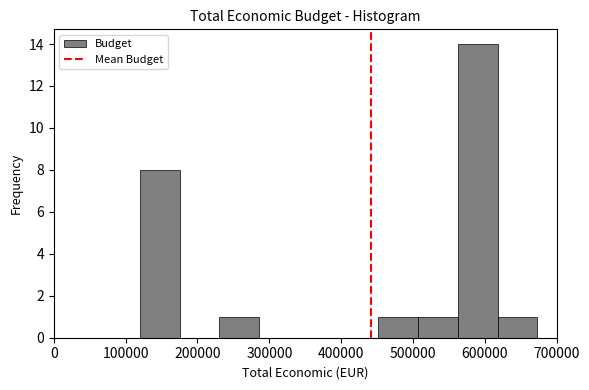

Reading left to right, transcribe this chart: for each bar, give the range it covers on the x-axis and its height. Neither the bar edges nor the heights are printed on the chart, so give them approximately, as read against the axes.

120000 to 180000: 8
180000 to 230000: 0
230000 to 290000: 1
290000 to 340000: 0
340000 to 400000: 0
400000 to 450000: 0
450000 to 510000: 1
510000 to 560000: 1
560000 to 620000: 14
620000 to 670000: 1